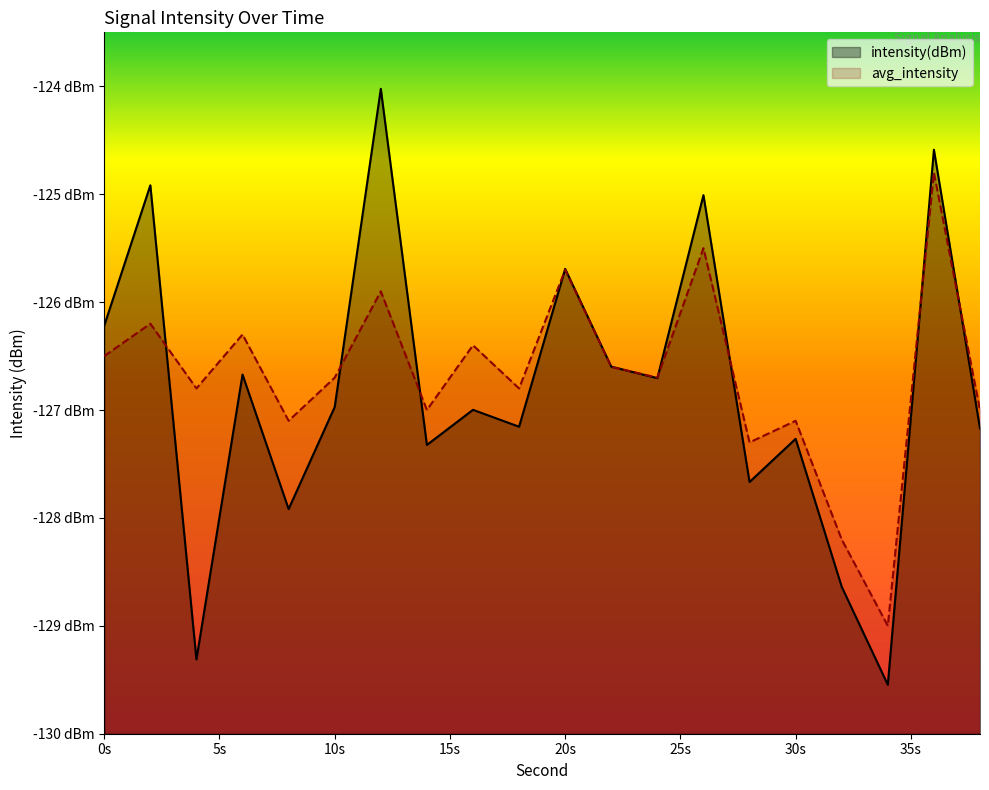

What is the difference between the second highest and second lowest values in the intensity(dBm) series?

4.7